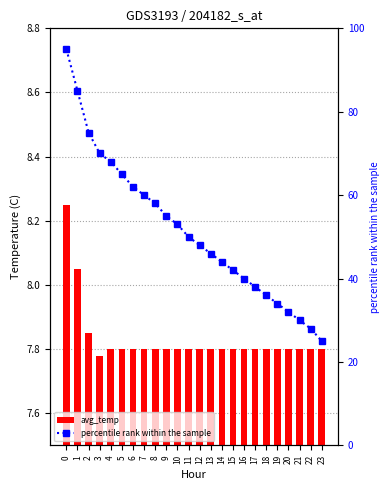

Which series has the largest total across all categories?

percentile rank within the sample